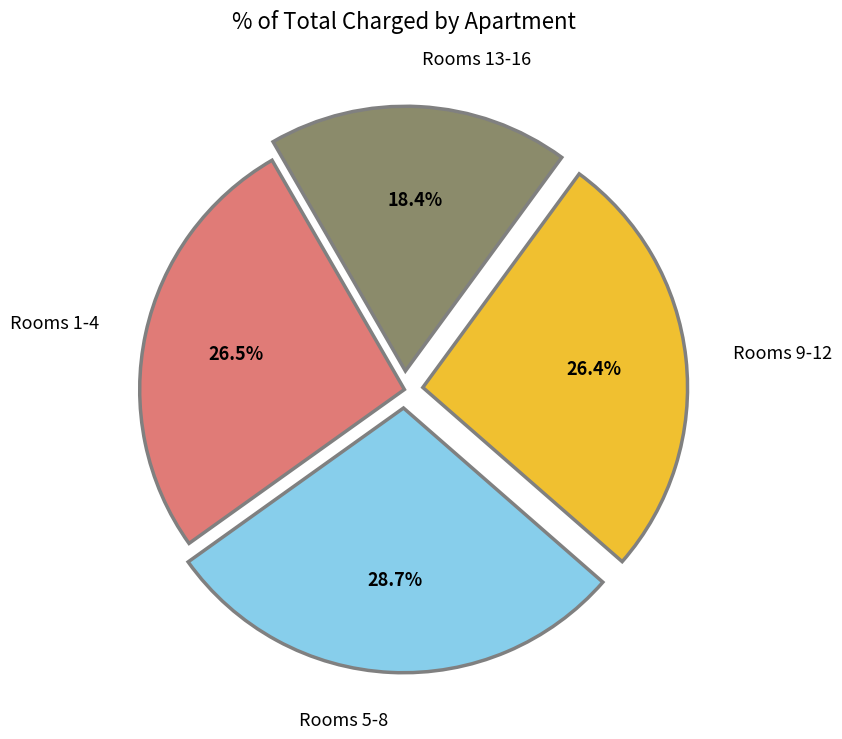

Which category has the biggest portion of the pie?

Rooms 5-8